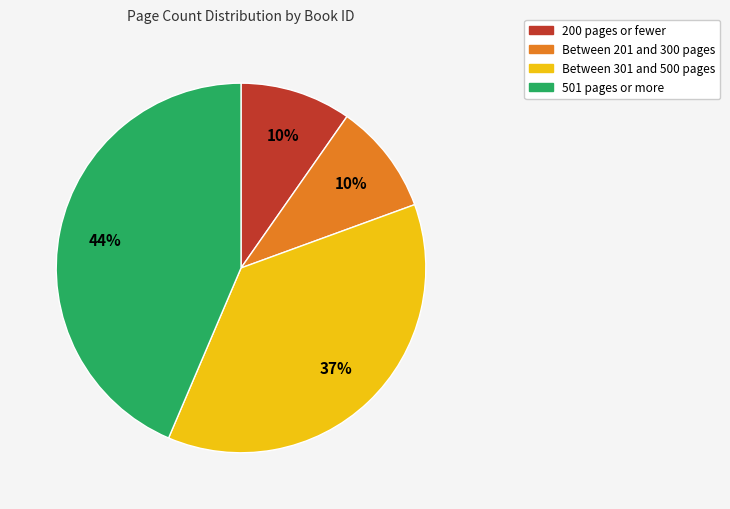

Is there any slice that represents more than half of the pie?

No